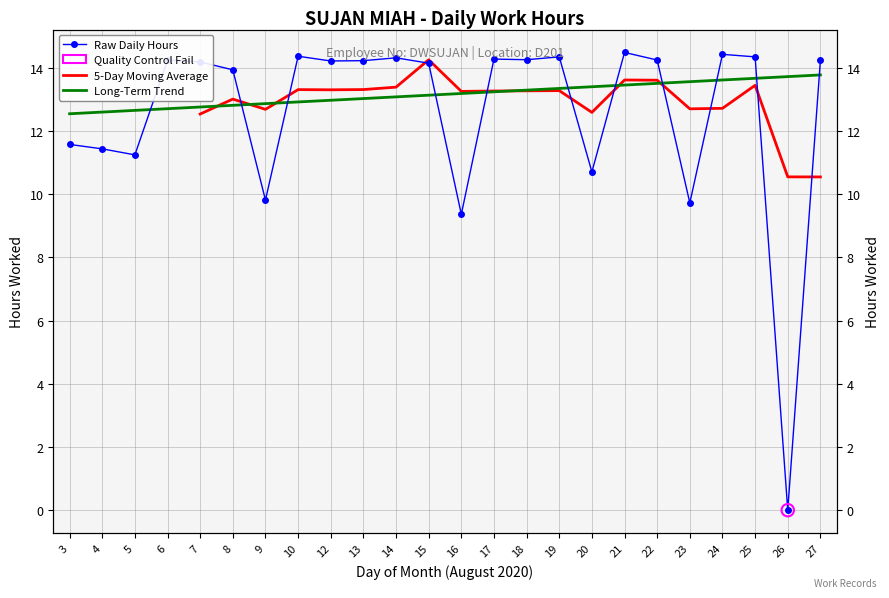

Approximately how many times larger is the value at 8 compared to 7?

1.0